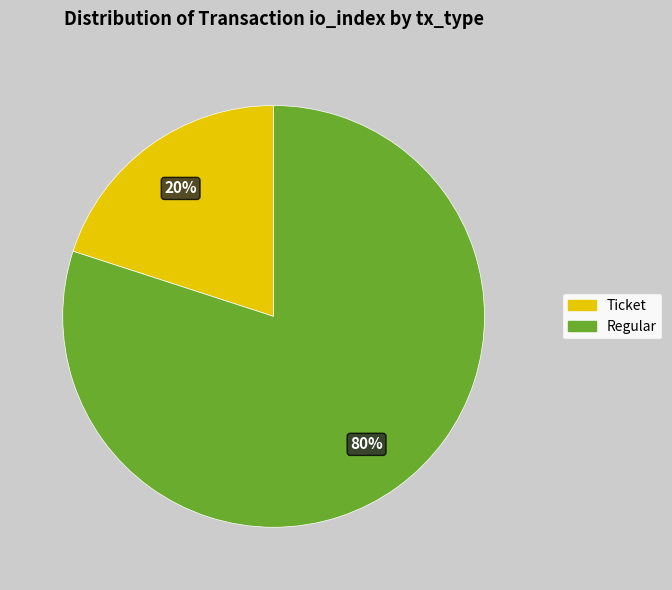

The Ticket slice represents 20% of the pie. True or false?

True